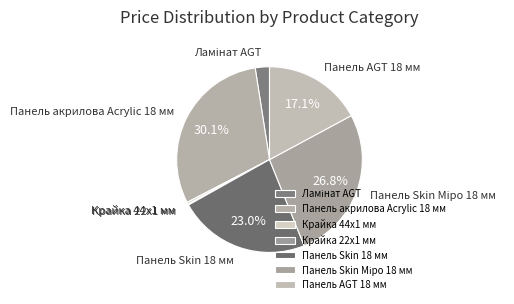

To the nearest percent, what percentage of the pie is Панель AGT 18 мм?

17%